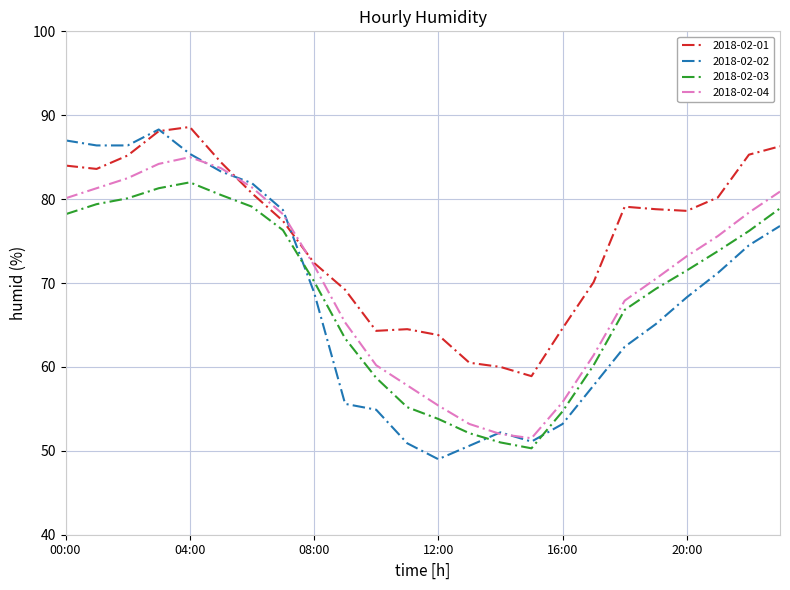

What is the minimum value shown in the chart?

49.0